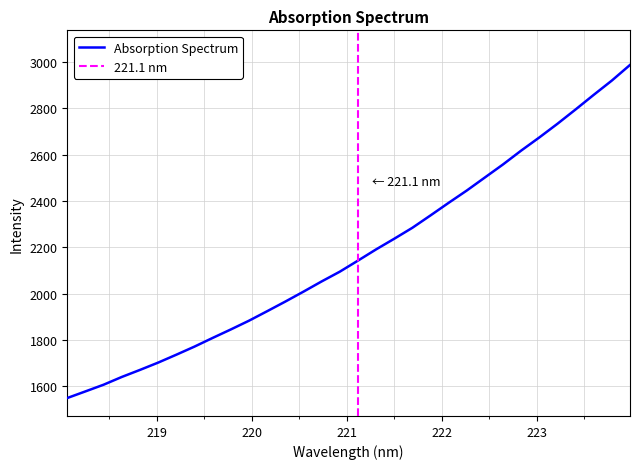

What is the highest value of the Absorption Spectrum series?

2987.1